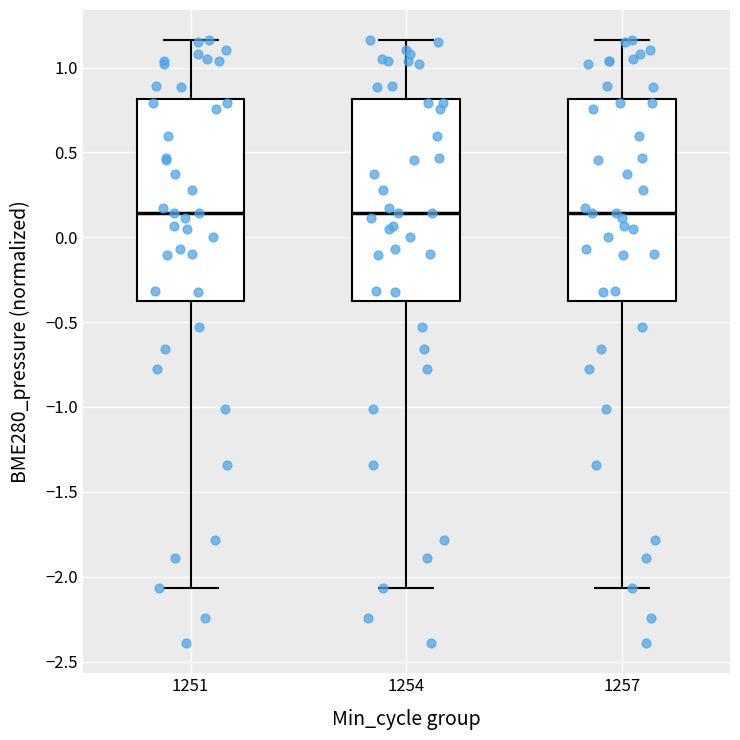

Reading left to right, transcribe this box plot: for each box, give where its median line is, the range the box spans, and where its two whiskers end, as read against the y-axis. The values are not printed on the chart, so give them approximately, as read against the axis.

1251: median 0.15, box -0.40 to 0.80, whiskers -2.05 to 1.15
1254: median 0.15, box -0.40 to 0.80, whiskers -2.05 to 1.15
1257: median 0.15, box -0.40 to 0.80, whiskers -2.05 to 1.15